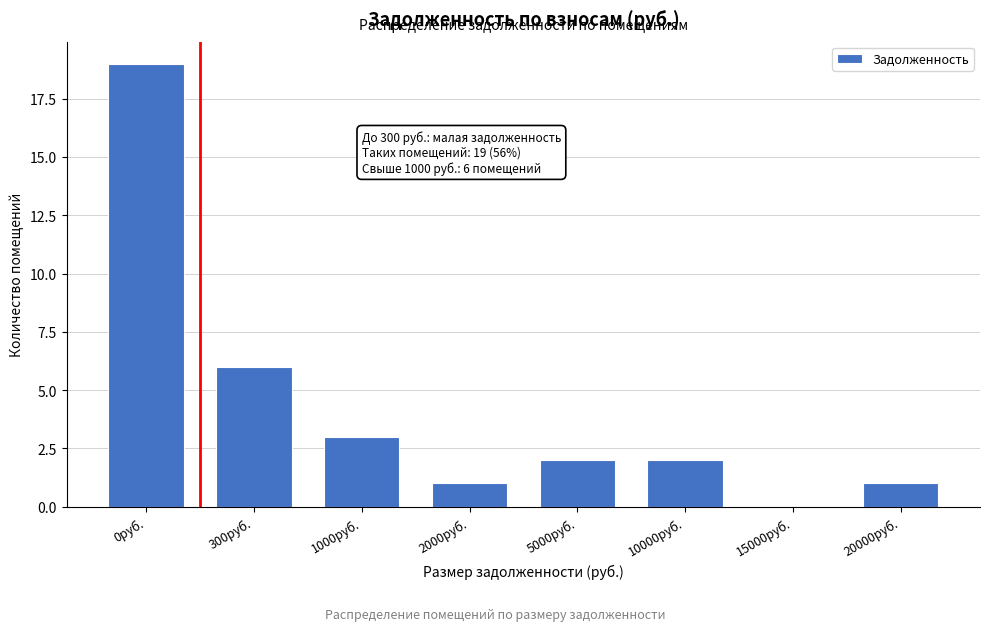

Reading left to right, extract all data points from this chart.

0руб.=19	300руб.=6	1000руб.=3	2000руб.=1	5000руб.=2	10000руб.=2	15000руб.=0	20000руб.=1